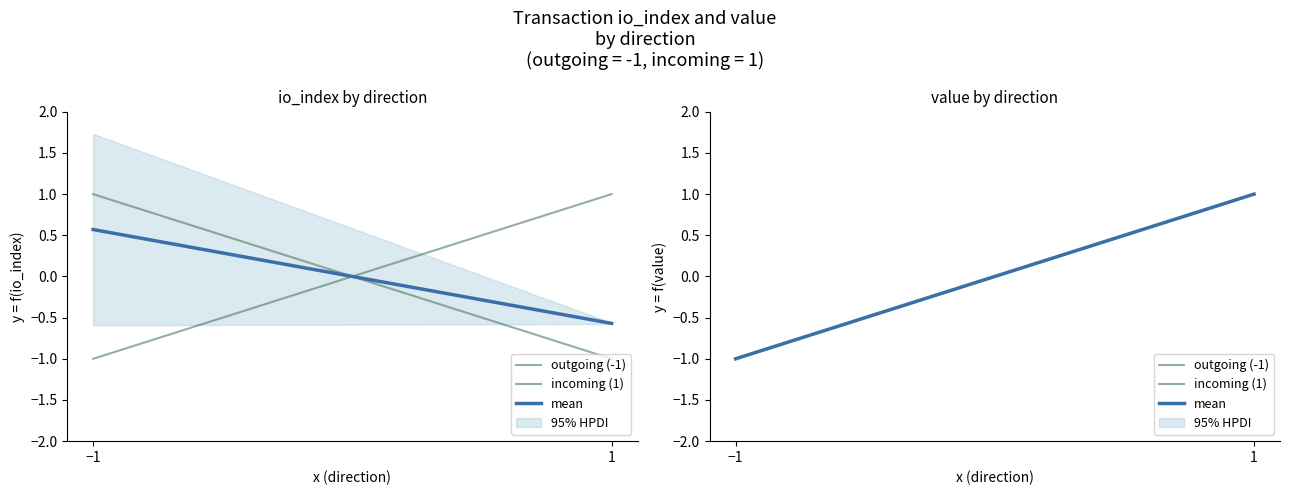

Rank the categories by incoming (1) value from lowest to highest.

−1, 1